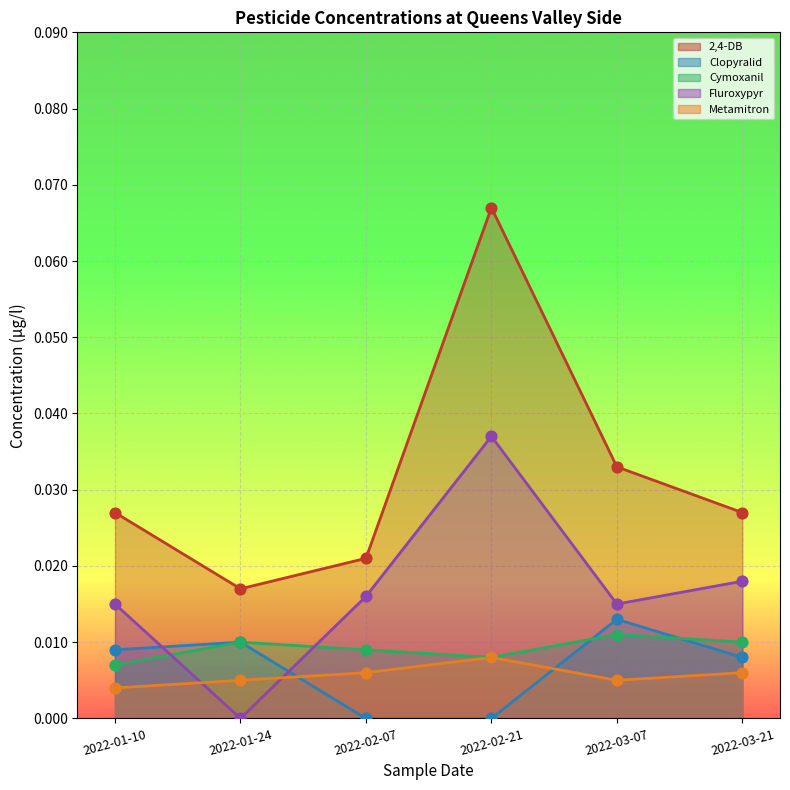

Which series has the largest Y range (max minus min)?

2,4-DB